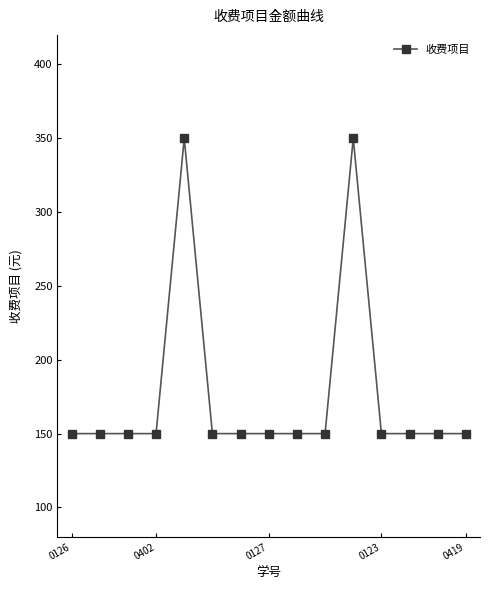

Does the chart display data point markers on the line(s)?

Yes